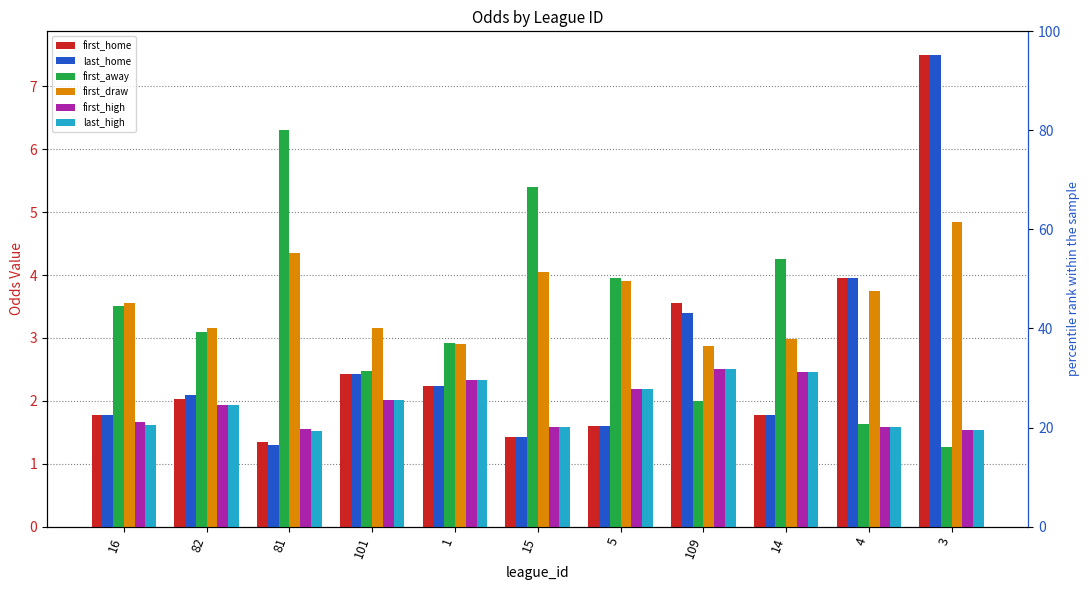

How many data points in last_home are less than 2?

5